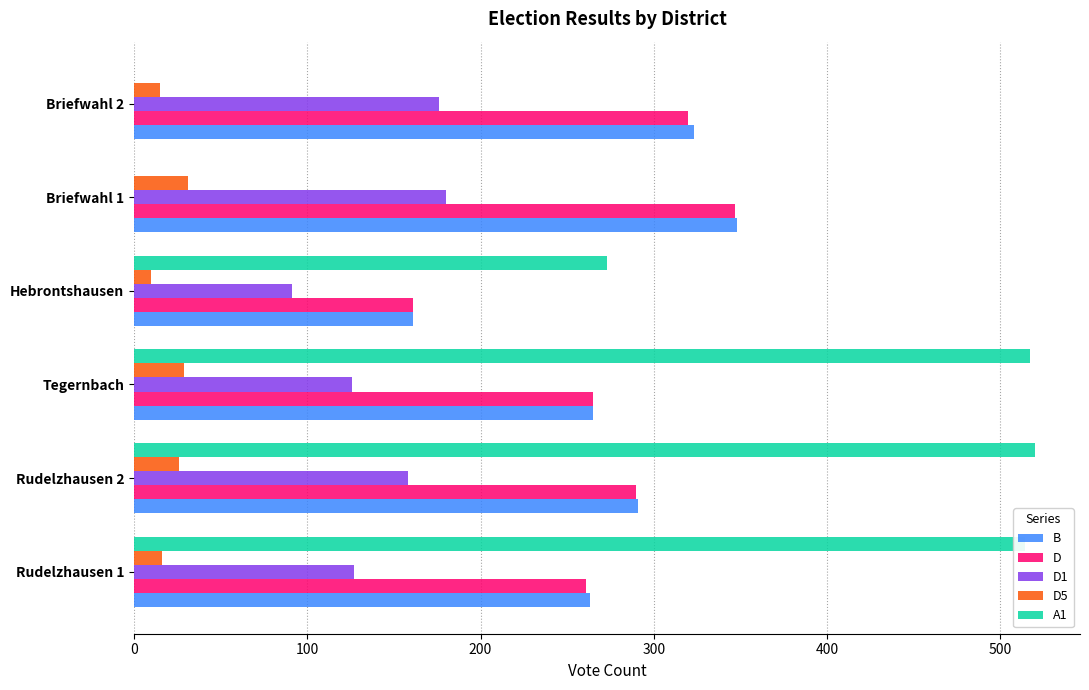

At which label does B reach its peak?

Briefwahl 1